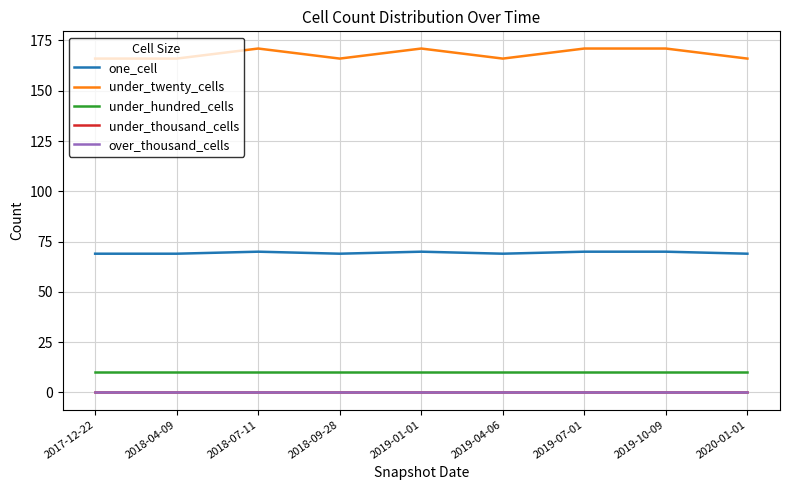

Reading left to right, list all the values displayed in this chart.

one_cell: 69	69	70	69	70	69	70	70	69
under_twenty_cells: 166	166	171	166	171	166	171	171	166
under_hundred_cells: 10	10	10	10	10	10	10	10	10
under_thousand_cells: 0	0	0	0	0	0	0	0	0
over_thousand_cells: 0	0	0	0	0	0	0	0	0